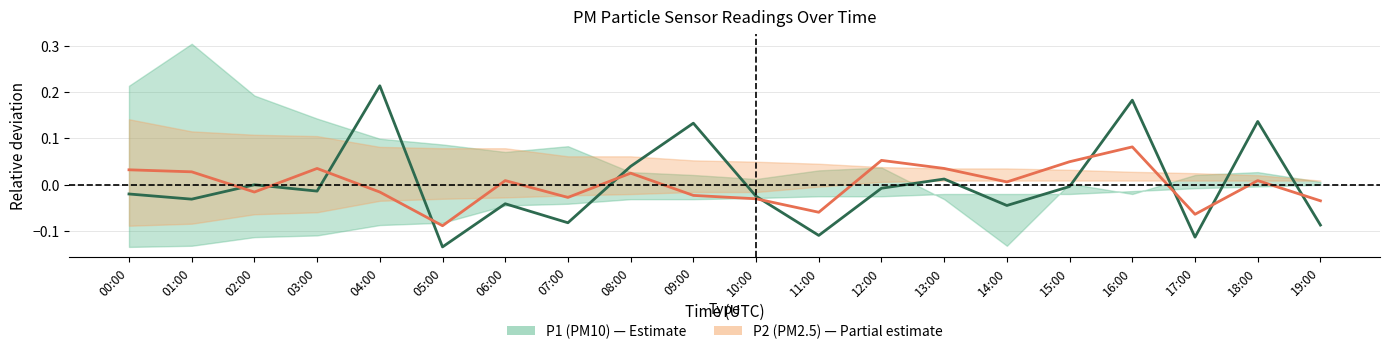

Which series has the largest total across all categories?

P1 (PM10) center